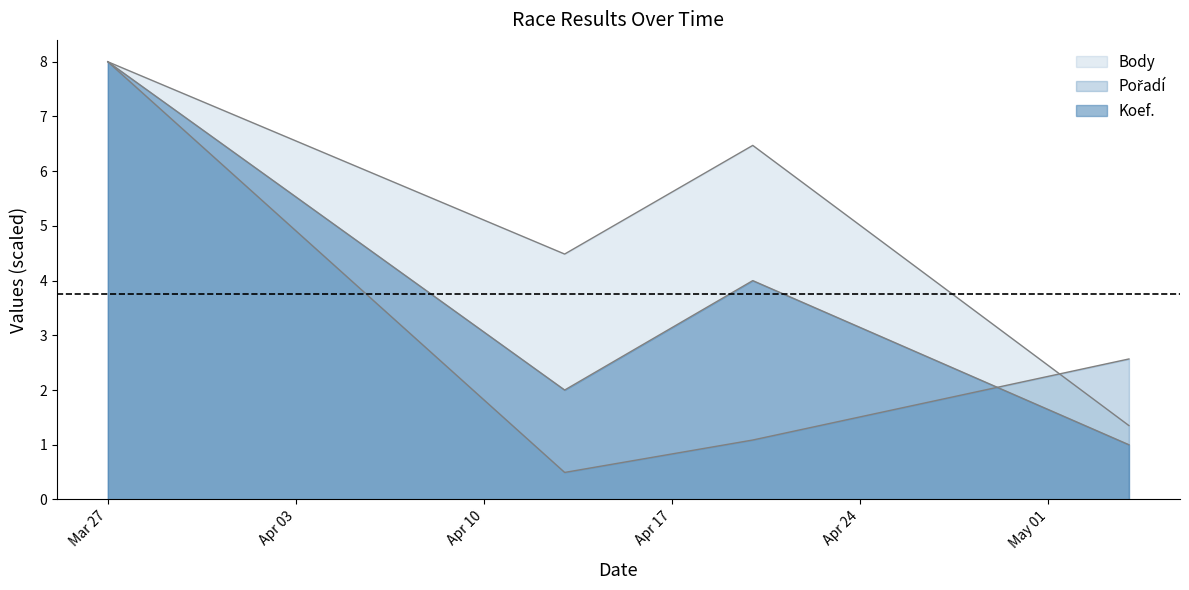

What is the sum of the Pořadí values at 2024-04-20 and 2024-05-04?

3.7